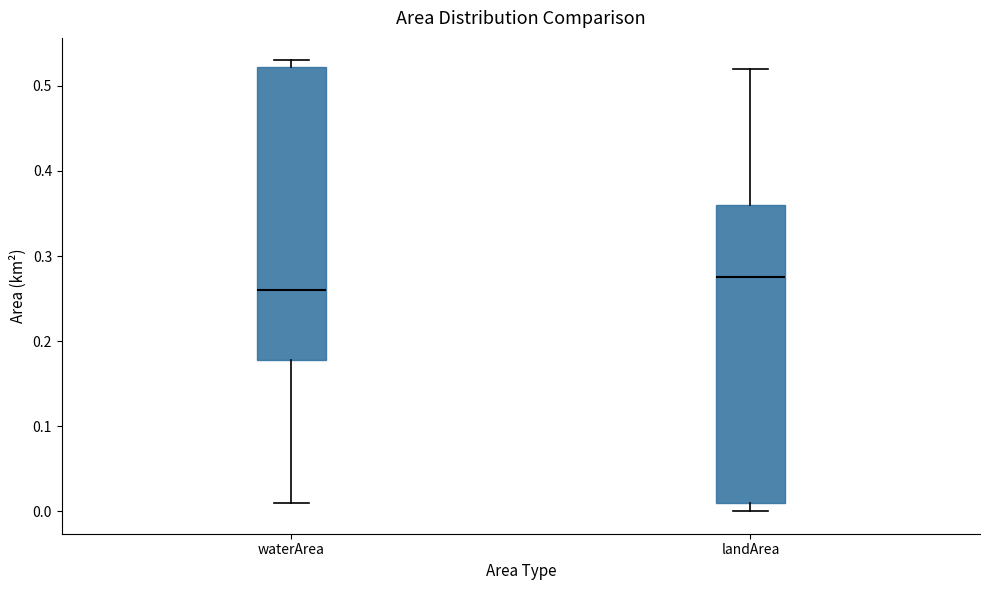

Which box's median line is the highest?

landArea